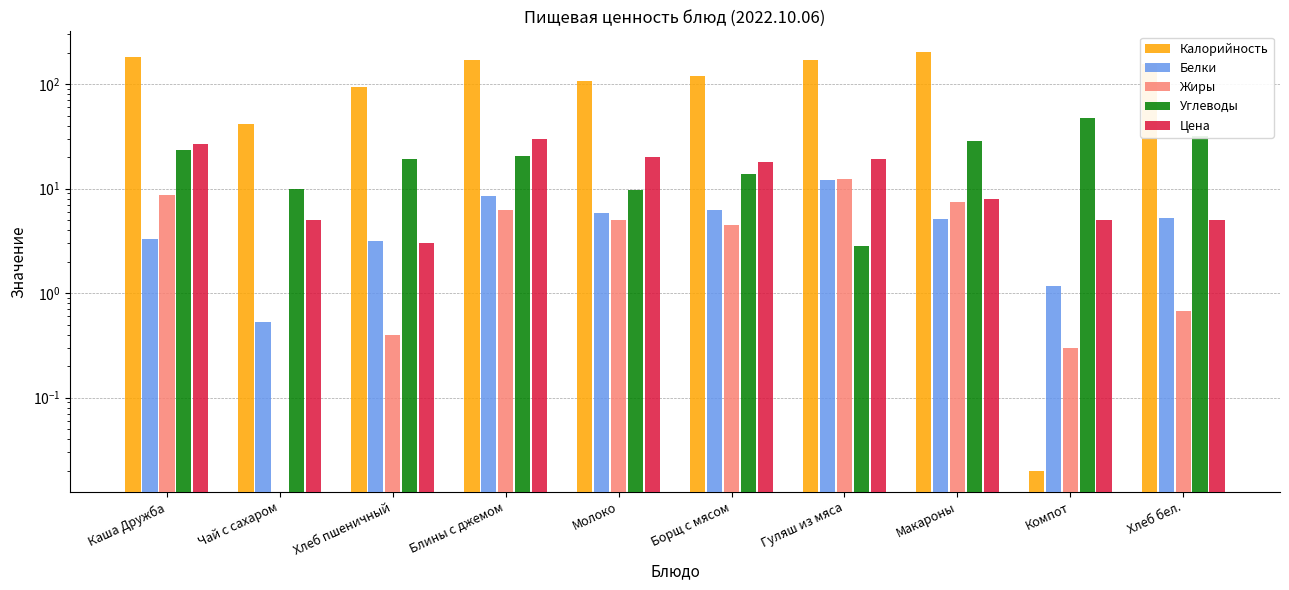

Does the chart contain stacked bars?

No